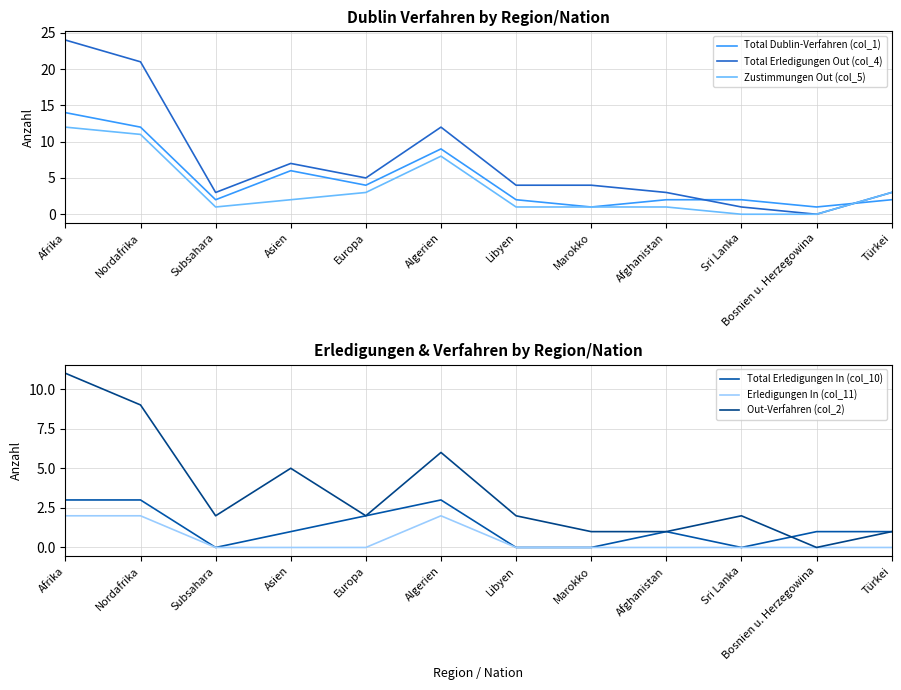

How many Total Erledigungen In (col_10) values are between 0 and 3?

12